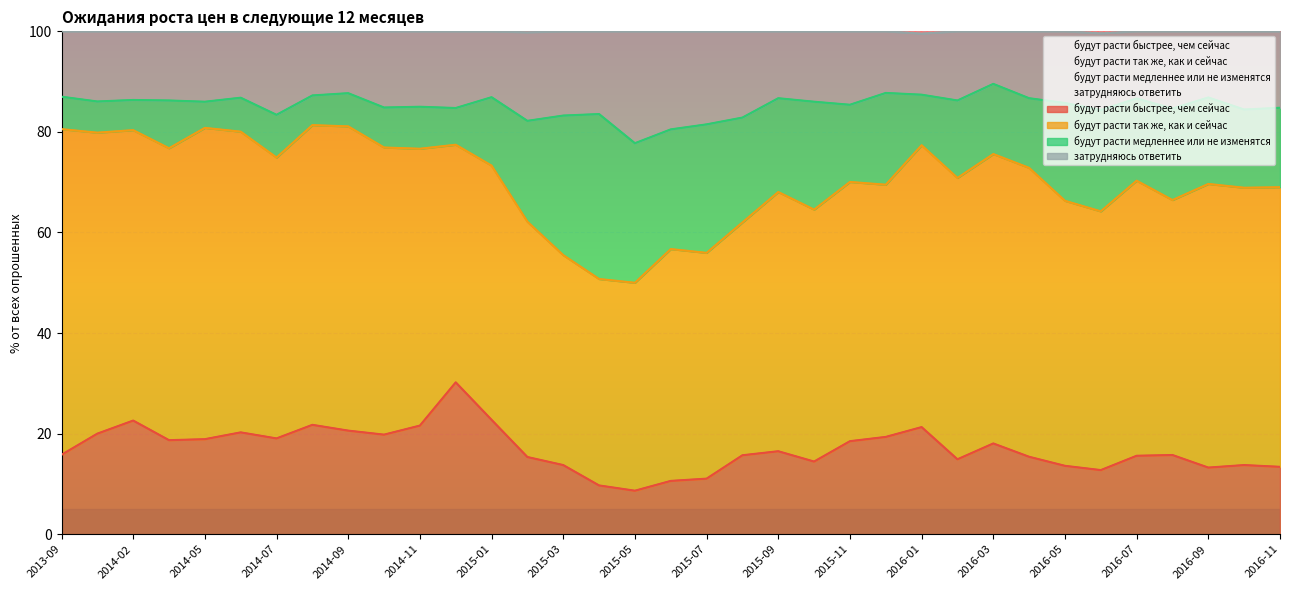

The value of затрудняюсь ответить at 2016-08 is 114.1. True or false?

False